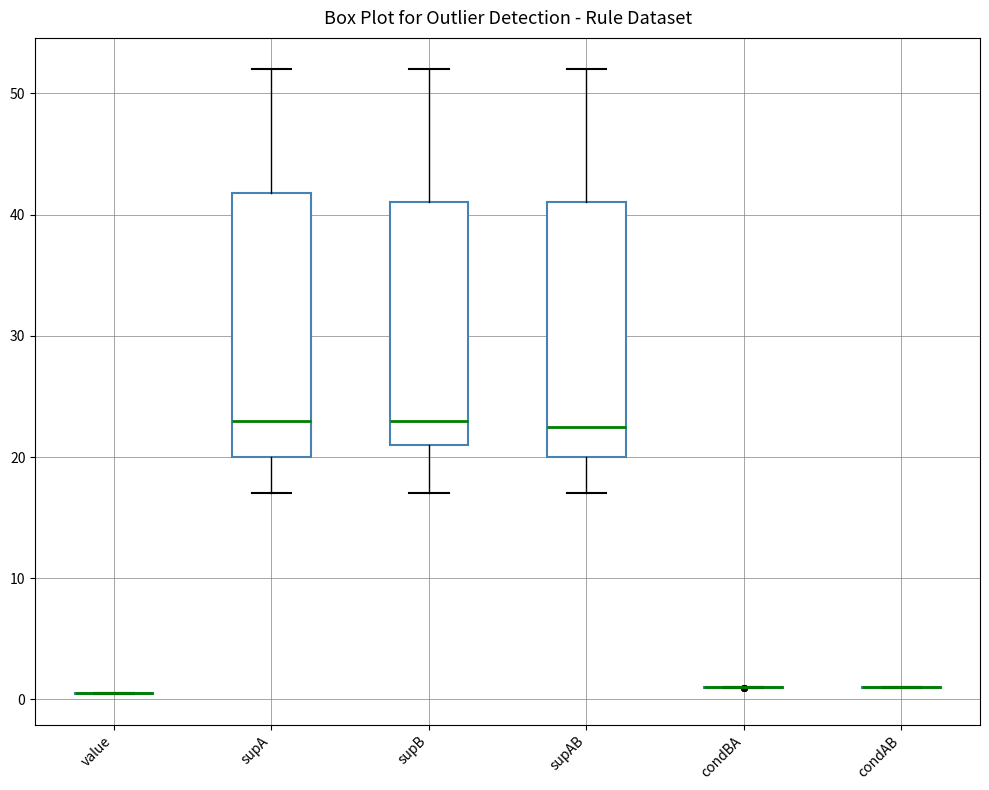

Reading left to right, transcribe this box plot: for each box, give where its median line is, the range the box spans, and where its two whiskers end, as read against the y-axis. The values are not printed on the chart, so give them approximately, as read against the axis.

value: box collapsed to a line at 0, whiskers 0 to 1
supA: median 23, box 20 to 42, whiskers 17 to 52
supB: median 23, box 21 to 41, whiskers 17 to 52
supAB: median 23, box 20 to 41, whiskers 17 to 52
condBA: box collapsed to a line at 1, whiskers 1 to 1
condAB: box collapsed to a line at 1, whiskers 1 to 1